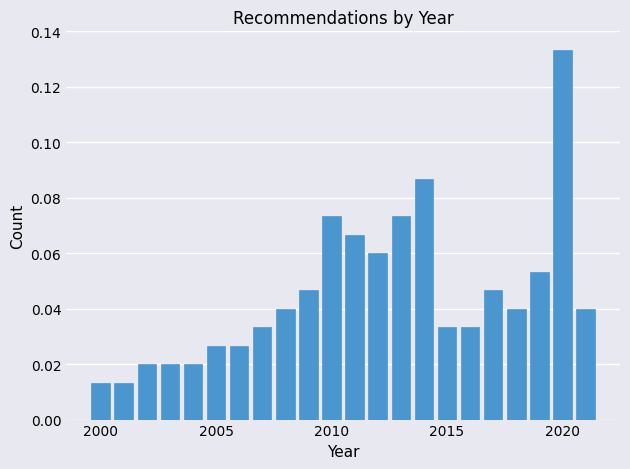

Read against the x-axis, roughly where is the centre of the tallest bar?

2020.0